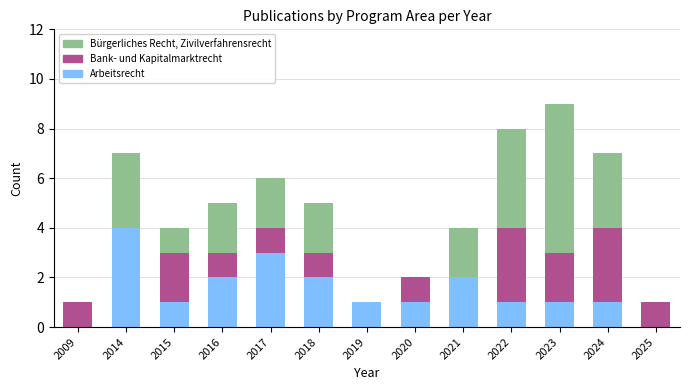

What is the sum of the Arbeitsrecht values at 2018 and 2021?

4